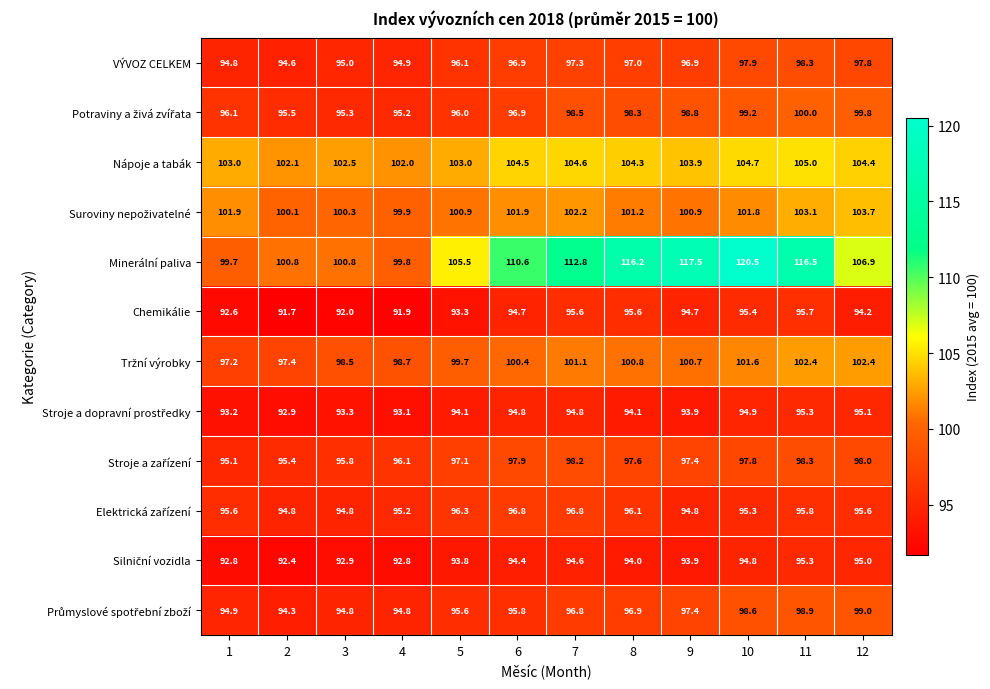

What is the greatest value displayed?

120.5